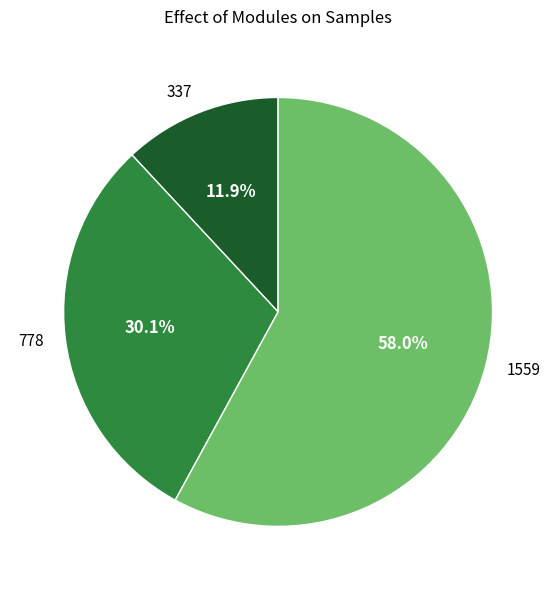

Is it true that 337 is 12% of the pie?

True